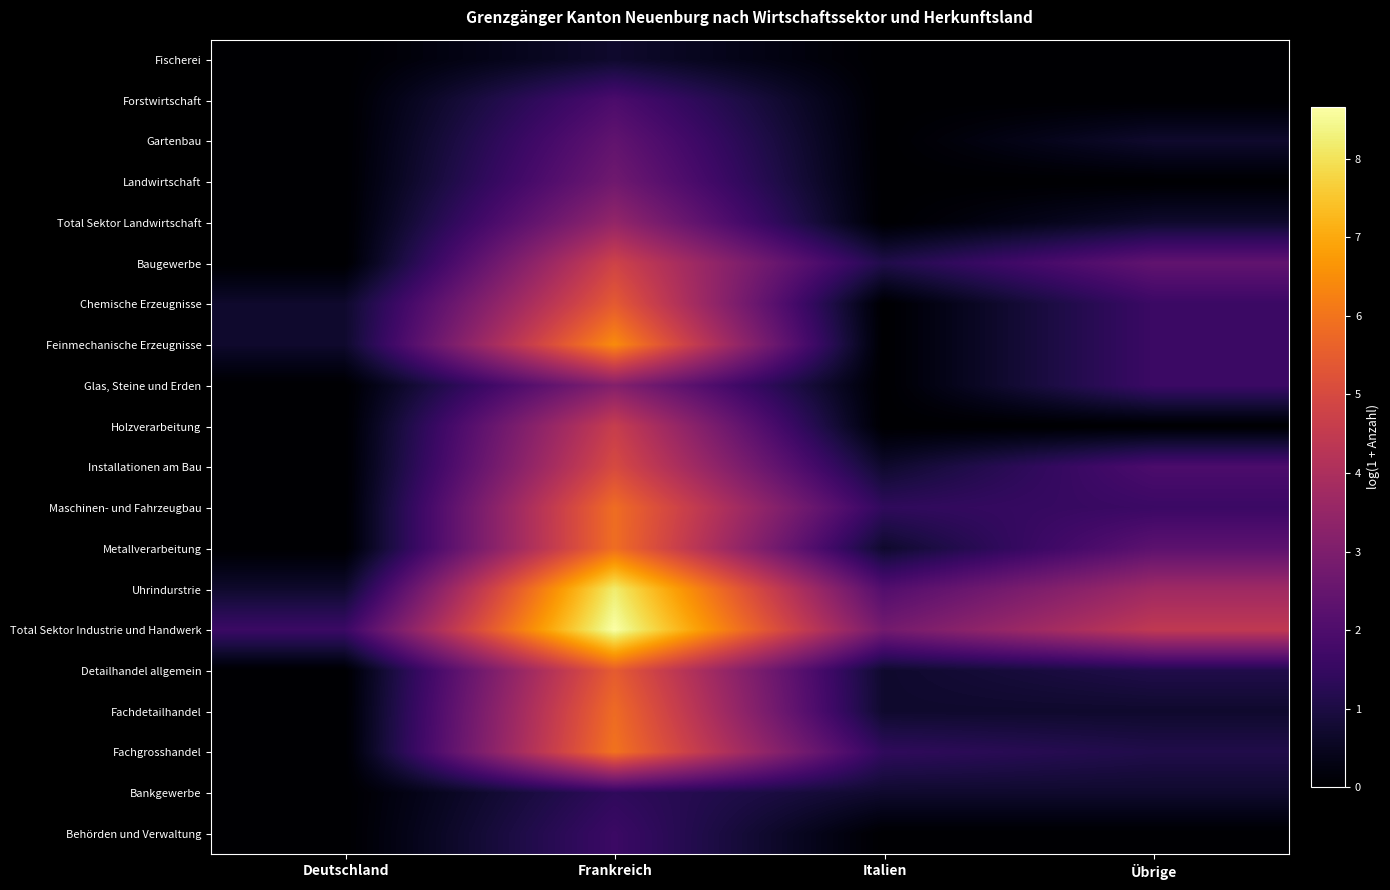

Reading right to left, extract all data points from this chart.

Fischerei: Übrige=0.0	Italien=0.0	Frankreich=0.7	Deutschland=0.0
Forstwirtschaft: Übrige=0.0	Italien=0.0	Frankreich=1.9	Deutschland=0.0
Gartenbau: Übrige=0.7	Italien=0.0	Frankreich=2.4	Deutschland=0.0
Landwirtschaft: Übrige=0.0	Italien=0.0	Frankreich=2.7	Deutschland=0.0
Total Sektor Landwirtschaft: Übrige=0.7	Italien=0.0	Frankreich=3.5	Deutschland=0.0
Baugewerbe: Übrige=2.4	Italien=1.1	Frankreich=4.8	Deutschland=0.0
Chemische Erzeugnisse: Übrige=1.6	Italien=0.0	Frankreich=5.4	Deutschland=0.7
Feinmechanische Erzeugnisse: Übrige=1.6	Italien=0.0	Frankreich=6.5	Deutschland=0.7
Glas, Steine und Erden: Übrige=1.6	Italien=0.0	Frankreich=3.1	Deutschland=0.0
Holzverarbeitung: Übrige=0.0	Italien=0.0	Frankreich=4.6	Deutschland=0.0
Installationen am Bau: Übrige=1.9	Italien=0.7	Frankreich=5.0	Deutschland=0.0
Maschinen- und Fahrzeugbau: Übrige=1.6	Italien=1.4	Frankreich=5.9	Deutschland=0.0
Metallverarbeitung: Übrige=2.3	Italien=0.7	Frankreich=5.9	Deutschland=0.0
Uhrindurstrie: Übrige=3.7	Italien=2.1	Frankreich=8.2	Deutschland=0.7
Total Sektor Industrie und Handwerk: Übrige=4.4	Italien=2.8	Frankreich=8.7	Deutschland=1.6
Detailhandel allgemein: Übrige=1.1	Italien=0.7	Frankreich=5.5	Deutschland=0.0
Fachdetailhandel: Übrige=0.7	Italien=0.7	Frankreich=5.8	Deutschland=0.0
Fachgrosshandel: Übrige=1.1	Italien=1.4	Frankreich=6.0	Deutschland=0.0
Bankgewerbe: Übrige=0.7	Italien=0.7	Frankreich=1.4	Deutschland=0.0
Behörden und Verwaltung: Übrige=0.0	Italien=0.0	Frankreich=1.6	Deutschland=0.0